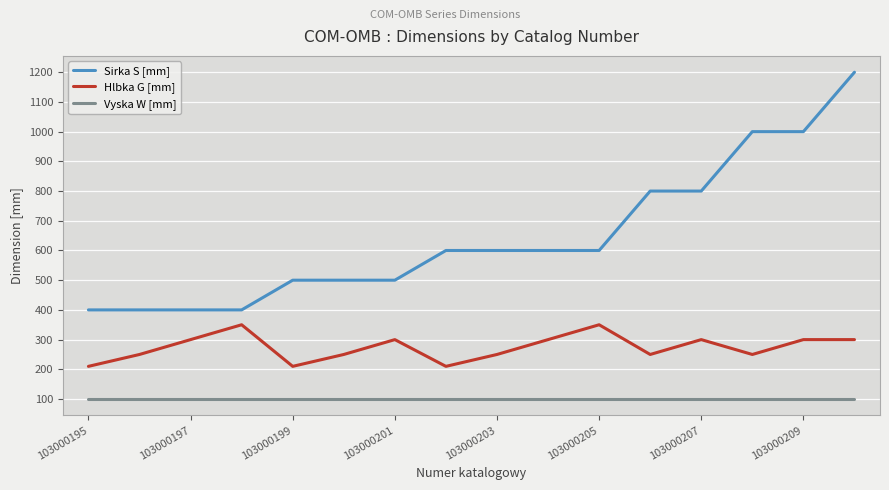

True or false: Vyska W [mm] and Hlbka G [mm] cross at least once.

False